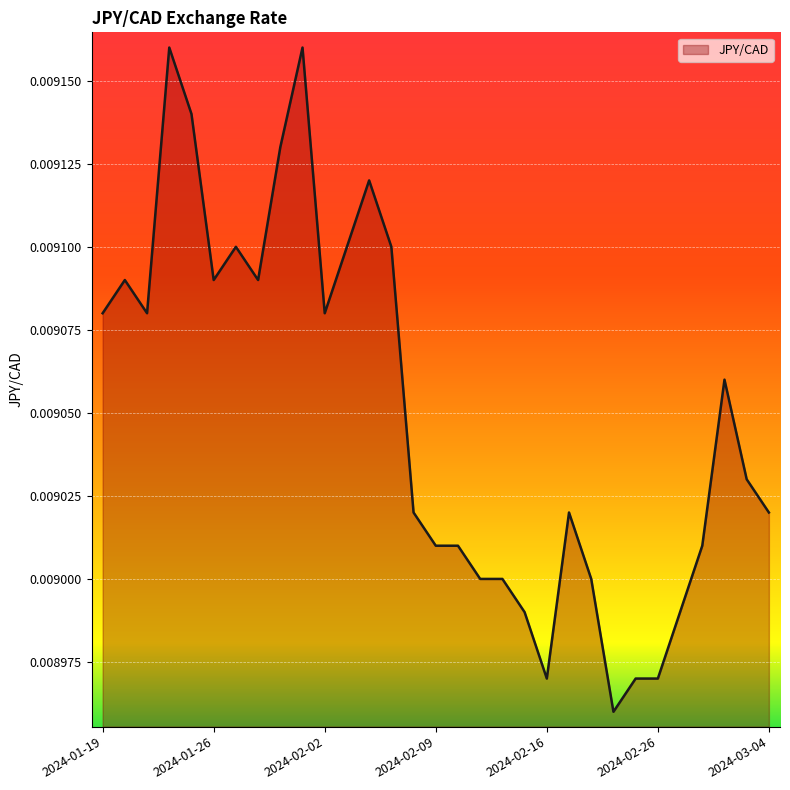

Reading left to right, transcribe all the data shown in this chart.

2024-01-19=0.0	2024-01-22=0.0	2024-01-23=0.0	2024-01-24=0.0	2024-01-25=0.0	2024-01-26=0.0	2024-01-29=0.0	2024-01-30=0.0	2024-01-31=0.0	2024-02-01=0.0	2024-02-02=0.0	2024-02-05=0.0	2024-02-06=0.0	2024-02-07=0.0	2024-02-08=0.0	2024-02-09=0.0	2024-02-12=0.0	2024-02-13=0.0	2024-02-14=0.0	2024-02-15=0.0	2024-02-16=0.0	2024-02-20=0.0	2024-02-21=0.0	2024-02-22=0.0	2024-02-23=0.0	2024-02-26=0.0	2024-02-27=0.0	2024-02-28=0.0	2024-02-29=0.0	2024-03-01=0.0	2024-03-04=0.0